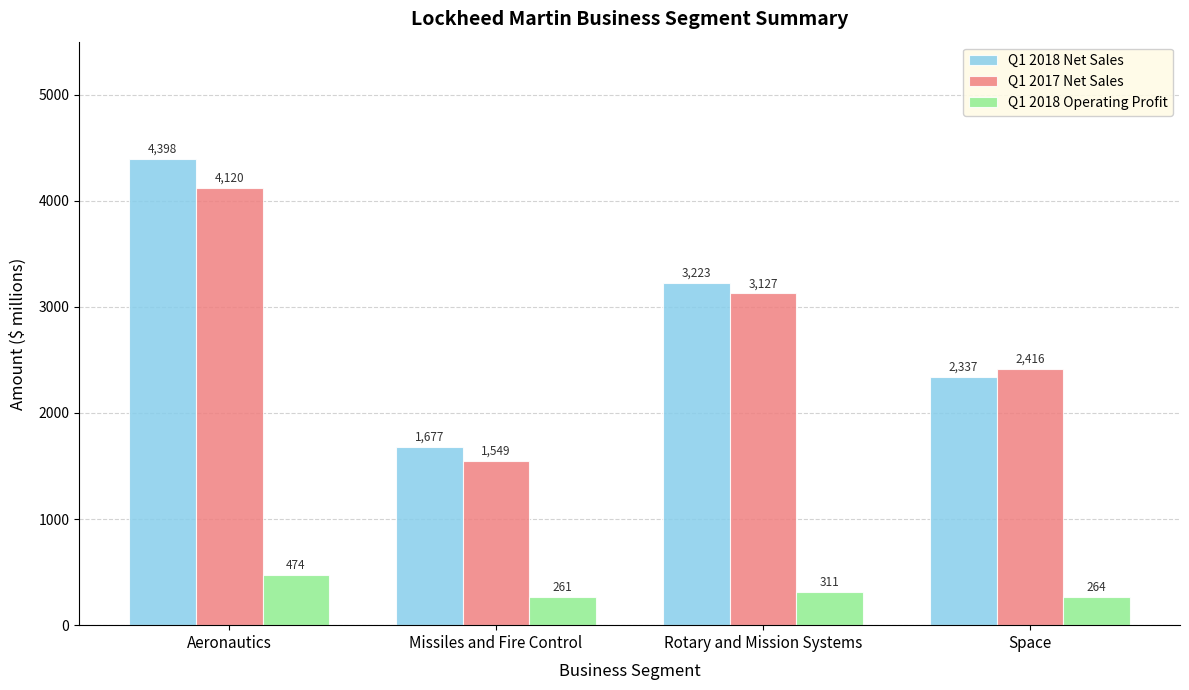

How many data points in Q1 2017 Net Sales are less than 3127?

2